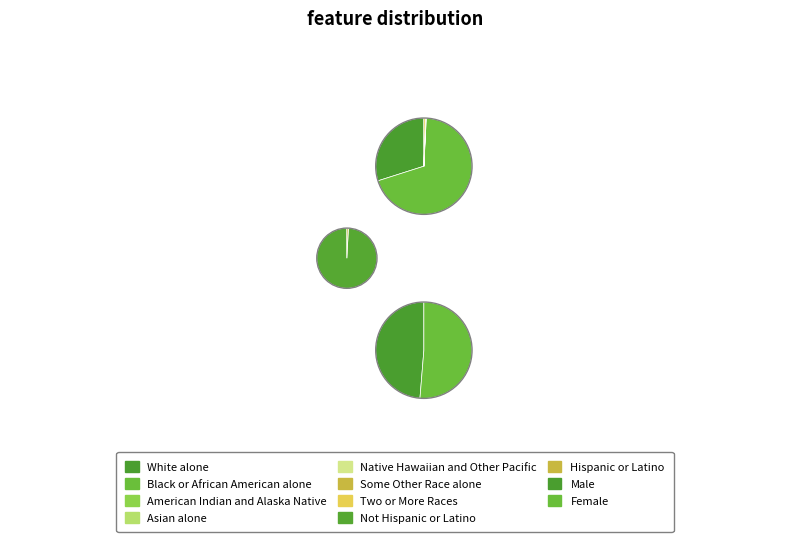

What is the total percentage of American Indian and Alaska Native and Two or More Races?

0.4%